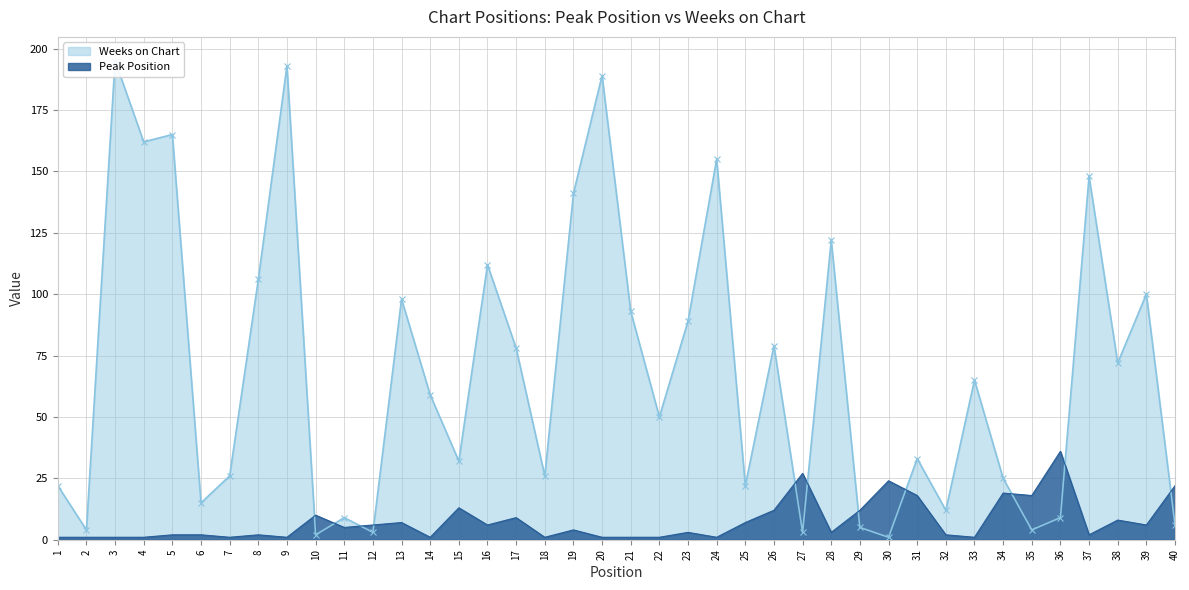

At which category is the sum across all series the highest?

3